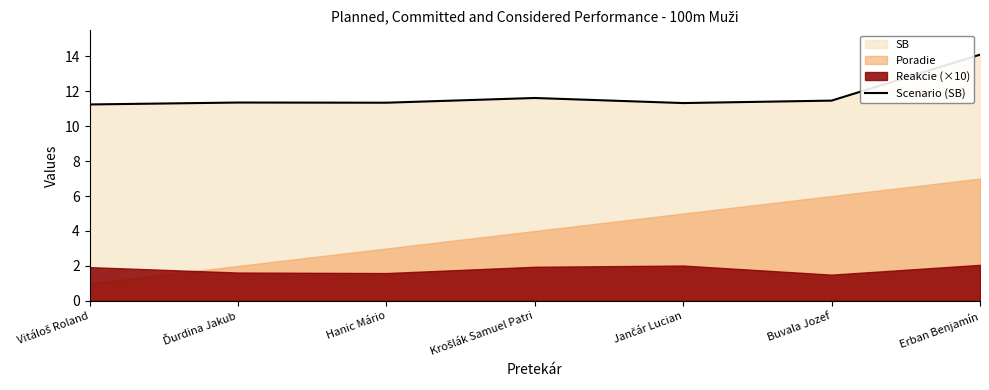

At which category does the data reach its first local valley?

Hanic Mário